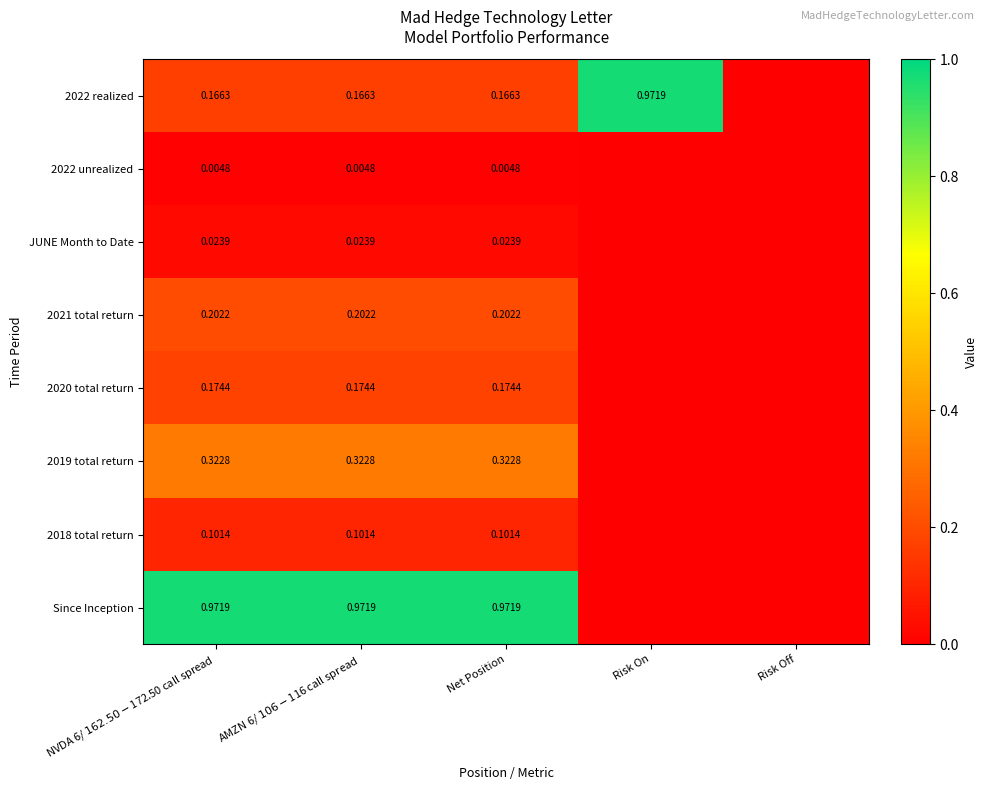

Is the value of JUNE Month to Date at Net Position greater than the value of 2022 realized at Risk On?

No